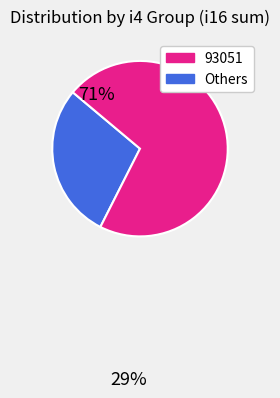

How many slices are in this pie chart?

2